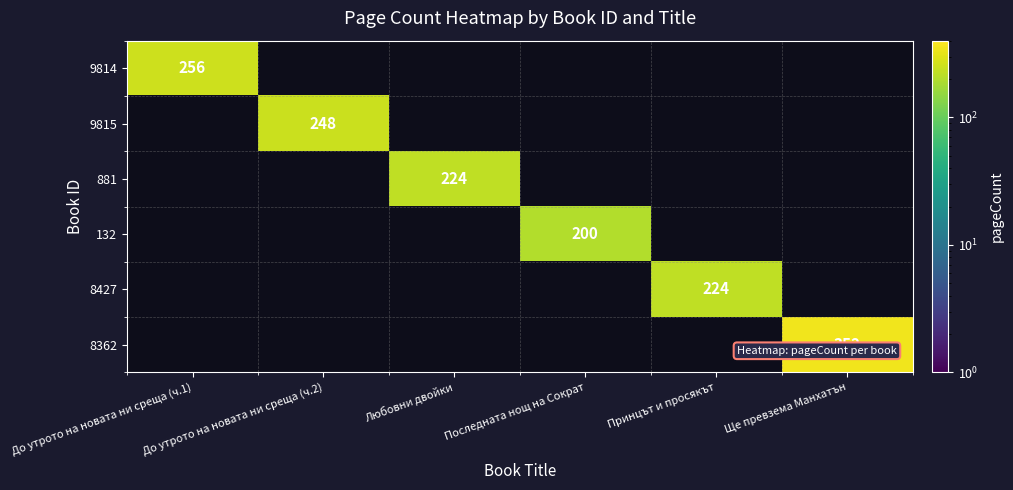

Is the value of 9814 at Последната нощ на Сократ greater than the value of 132 at До утрото на новата ни среща (ч.2)?

No